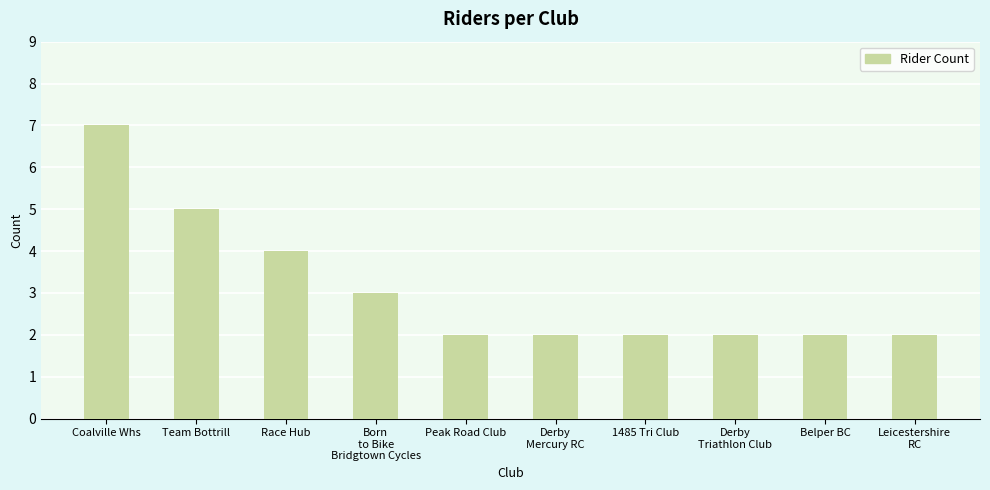

What is the sum of all values?

31